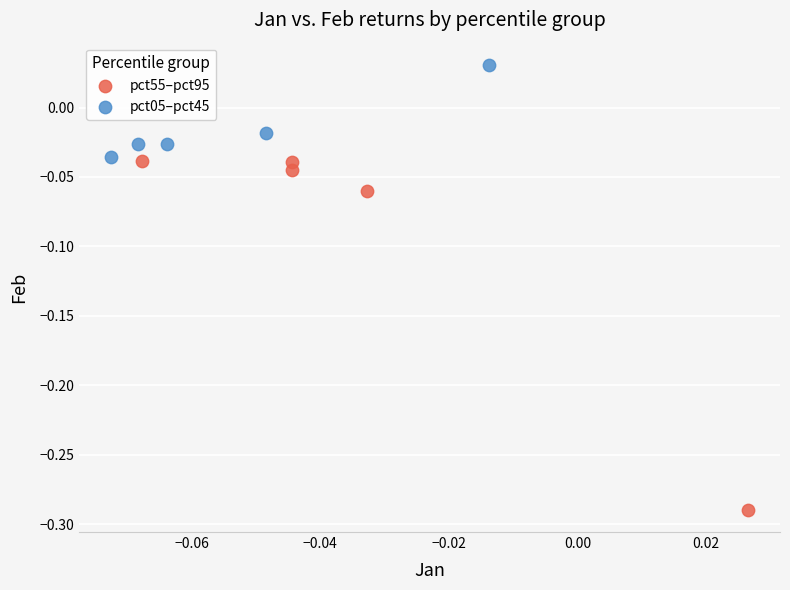

Which series has the largest Y range (max minus min)?

pct55–pct95